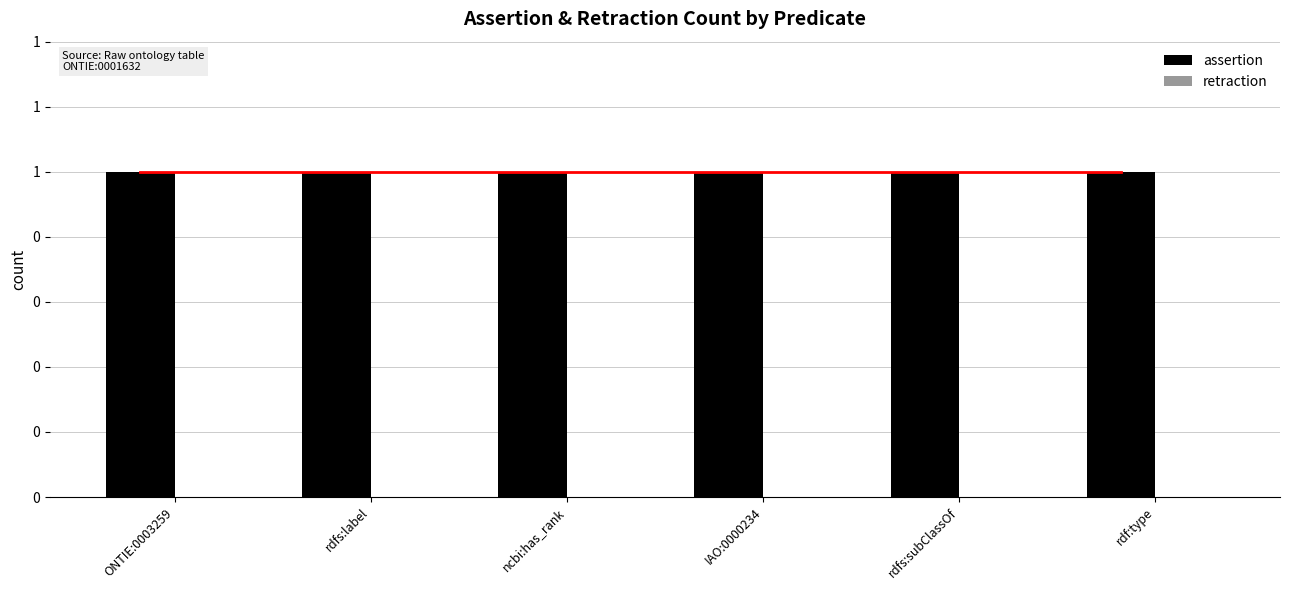

Reading left to right, what are all the values shown in this chart?

assertion: ONTIE:0003259=1	rdfs:label=1	ncbi:has_rank=1	IAO:0000234=1	rdfs:subClassOf=1	rdf:type=1
retraction: ONTIE:0003259=0	rdfs:label=0	ncbi:has_rank=0	IAO:0000234=0	rdfs:subClassOf=0	rdf:type=0